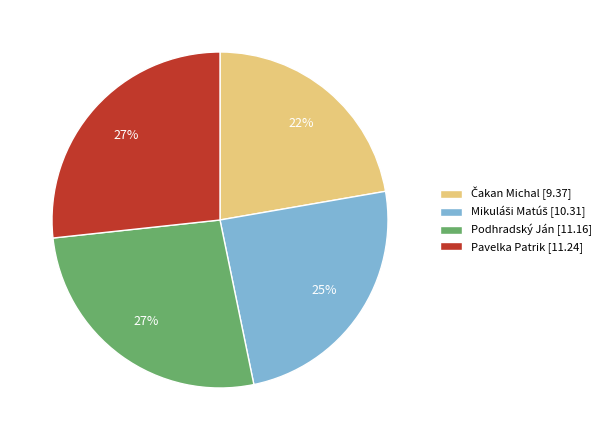

The Pavelka Patrik [11.24] slice represents 12% of the pie. True or false?

False